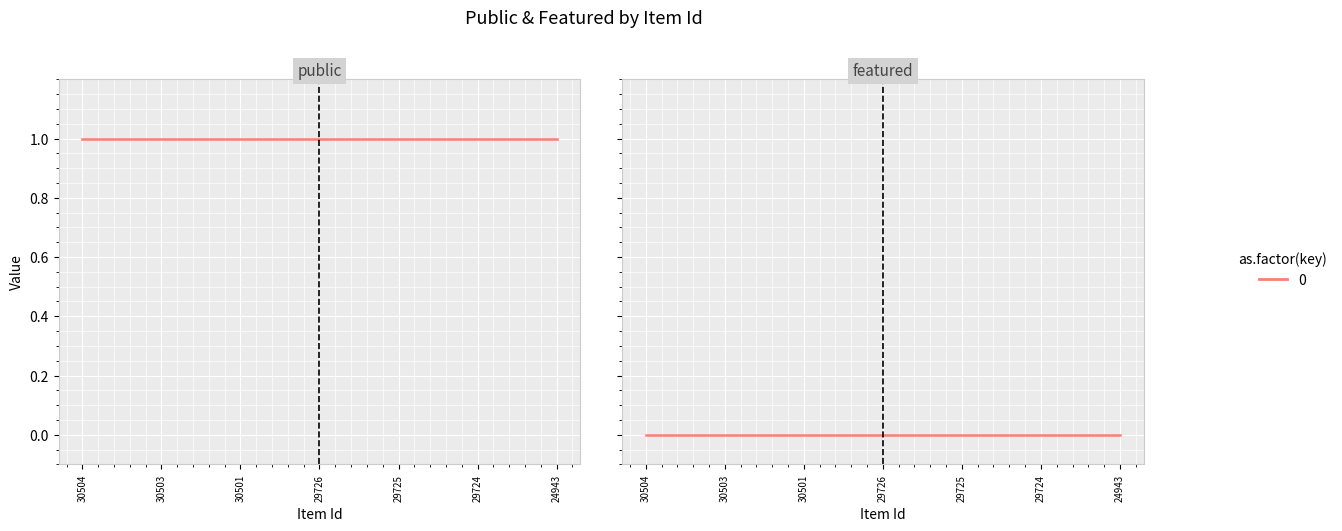

Which series has the largest range (max minus min)?

public